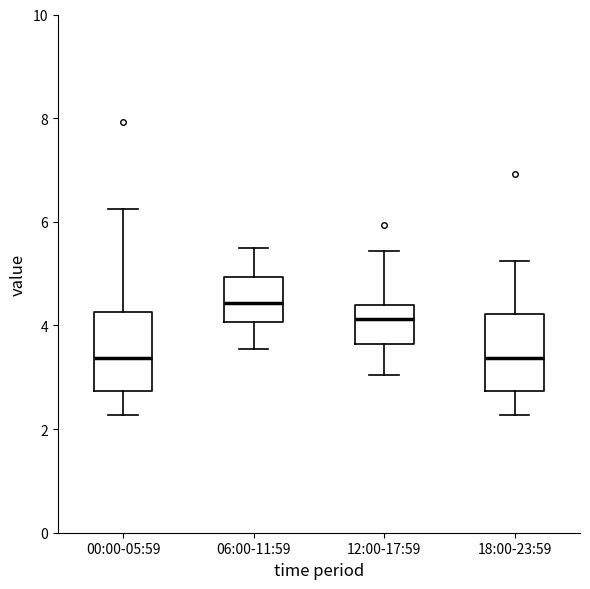

Where does the upper whisker of the box for 12:00-17:59 end on the y-axis? The values are not printed on the chart, so give them approximately, as read against the axis.

5.4